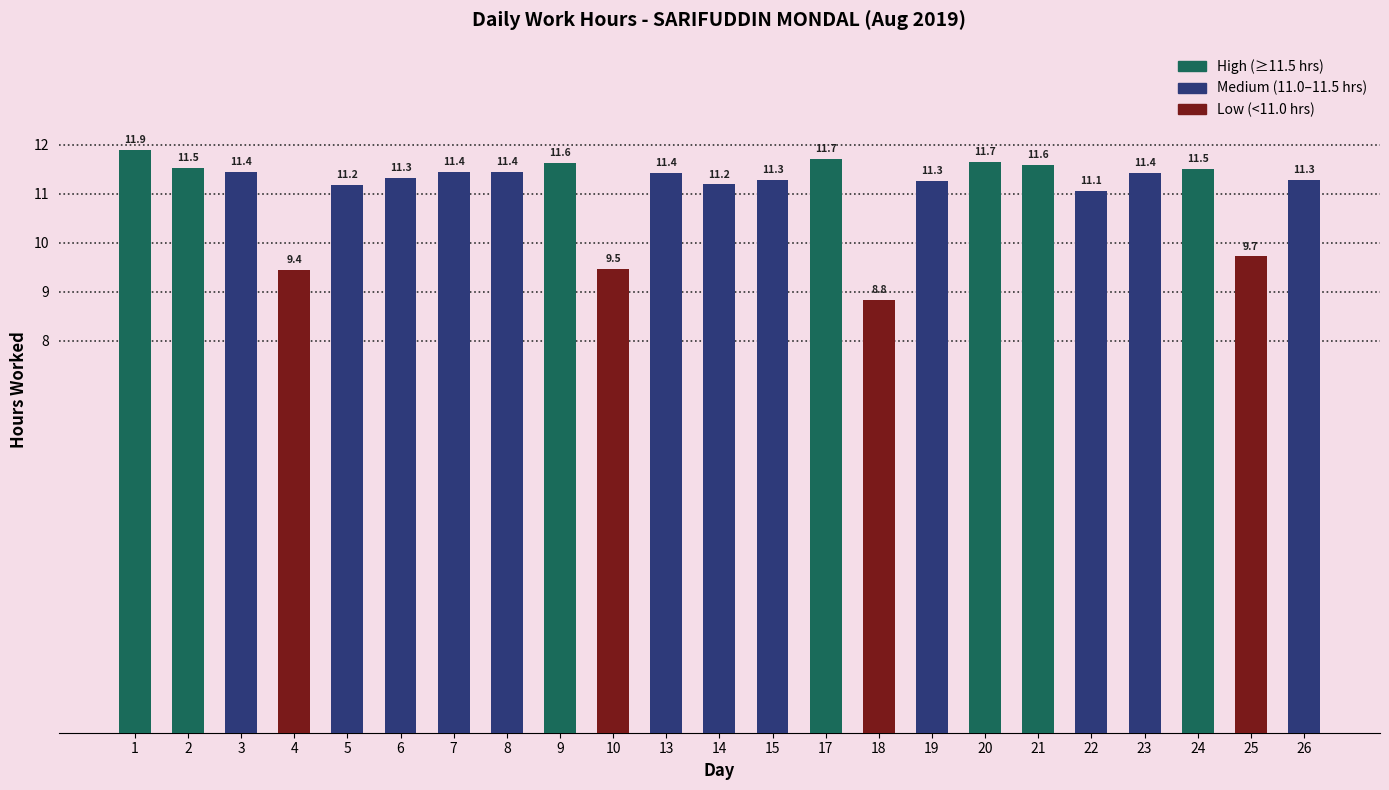

How many data points are above 11?

19